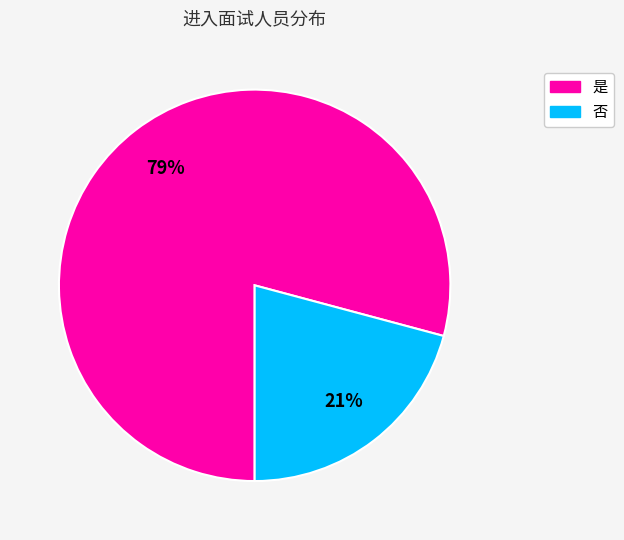

What is the smallest slice in the pie chart?

否